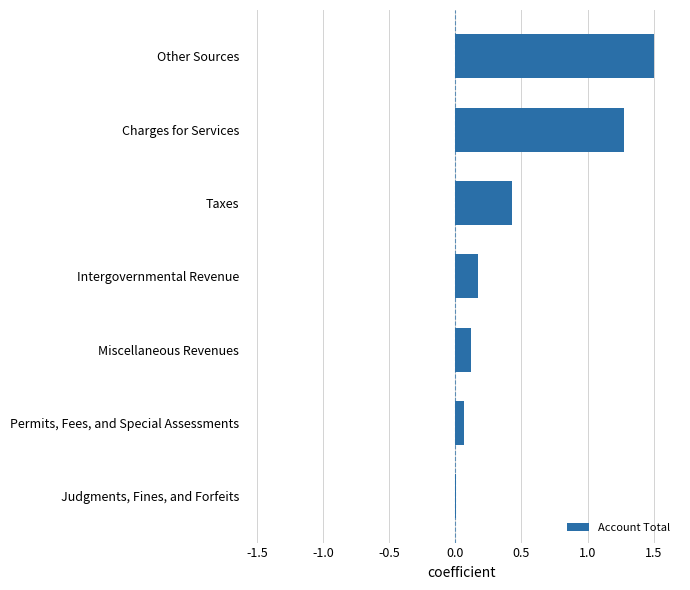

At which category does the chart reach its peak across all series?

Other Sources